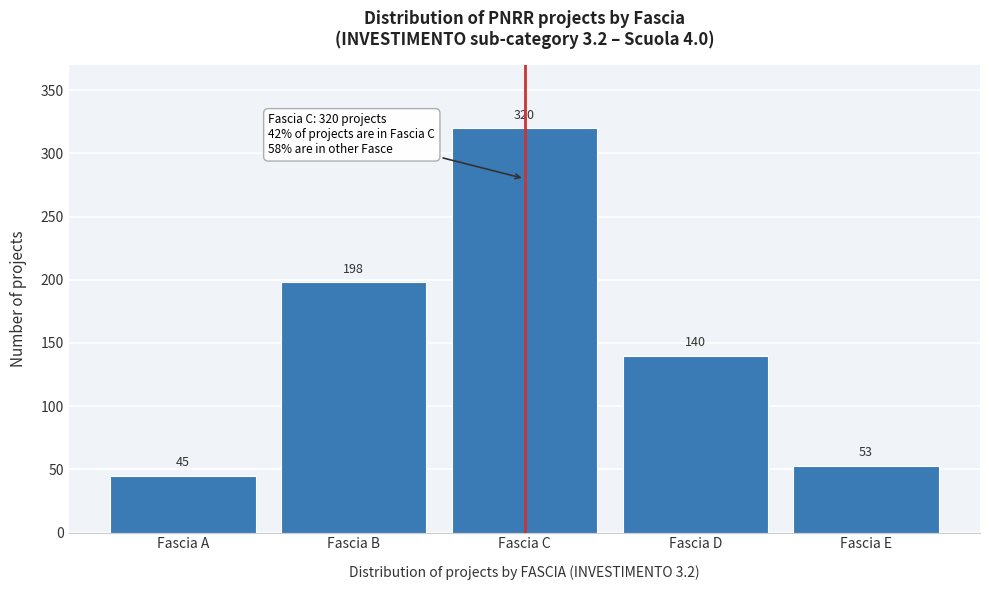

Reading left to right, extract all data points from this chart.

45	198	320	140	53